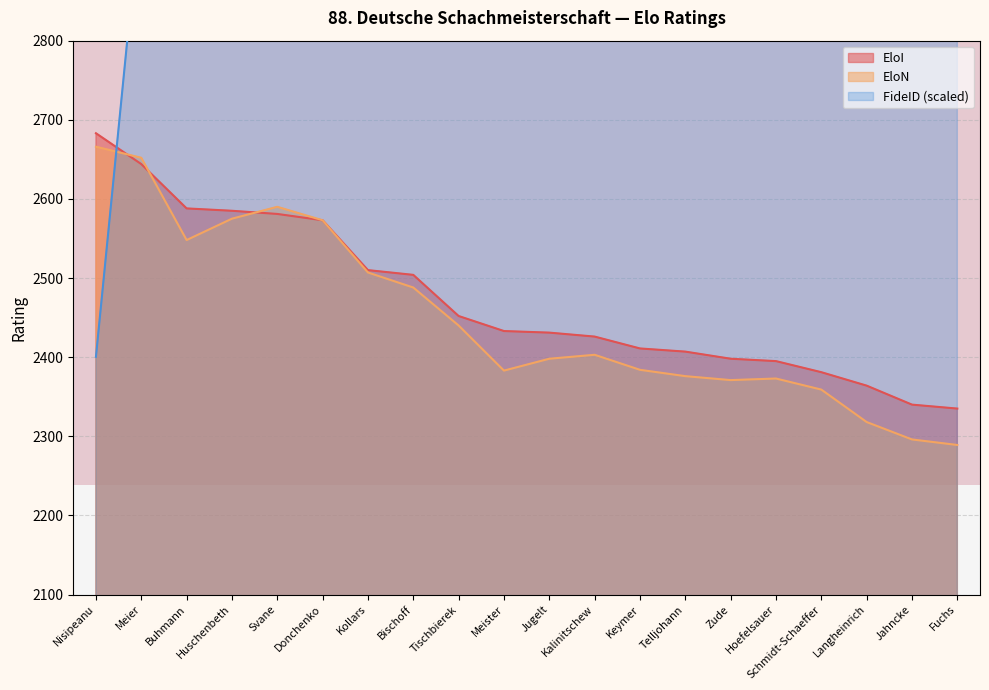

Is it true that EloN equals 2359.0 at Schmidt-Schaeffer?

True